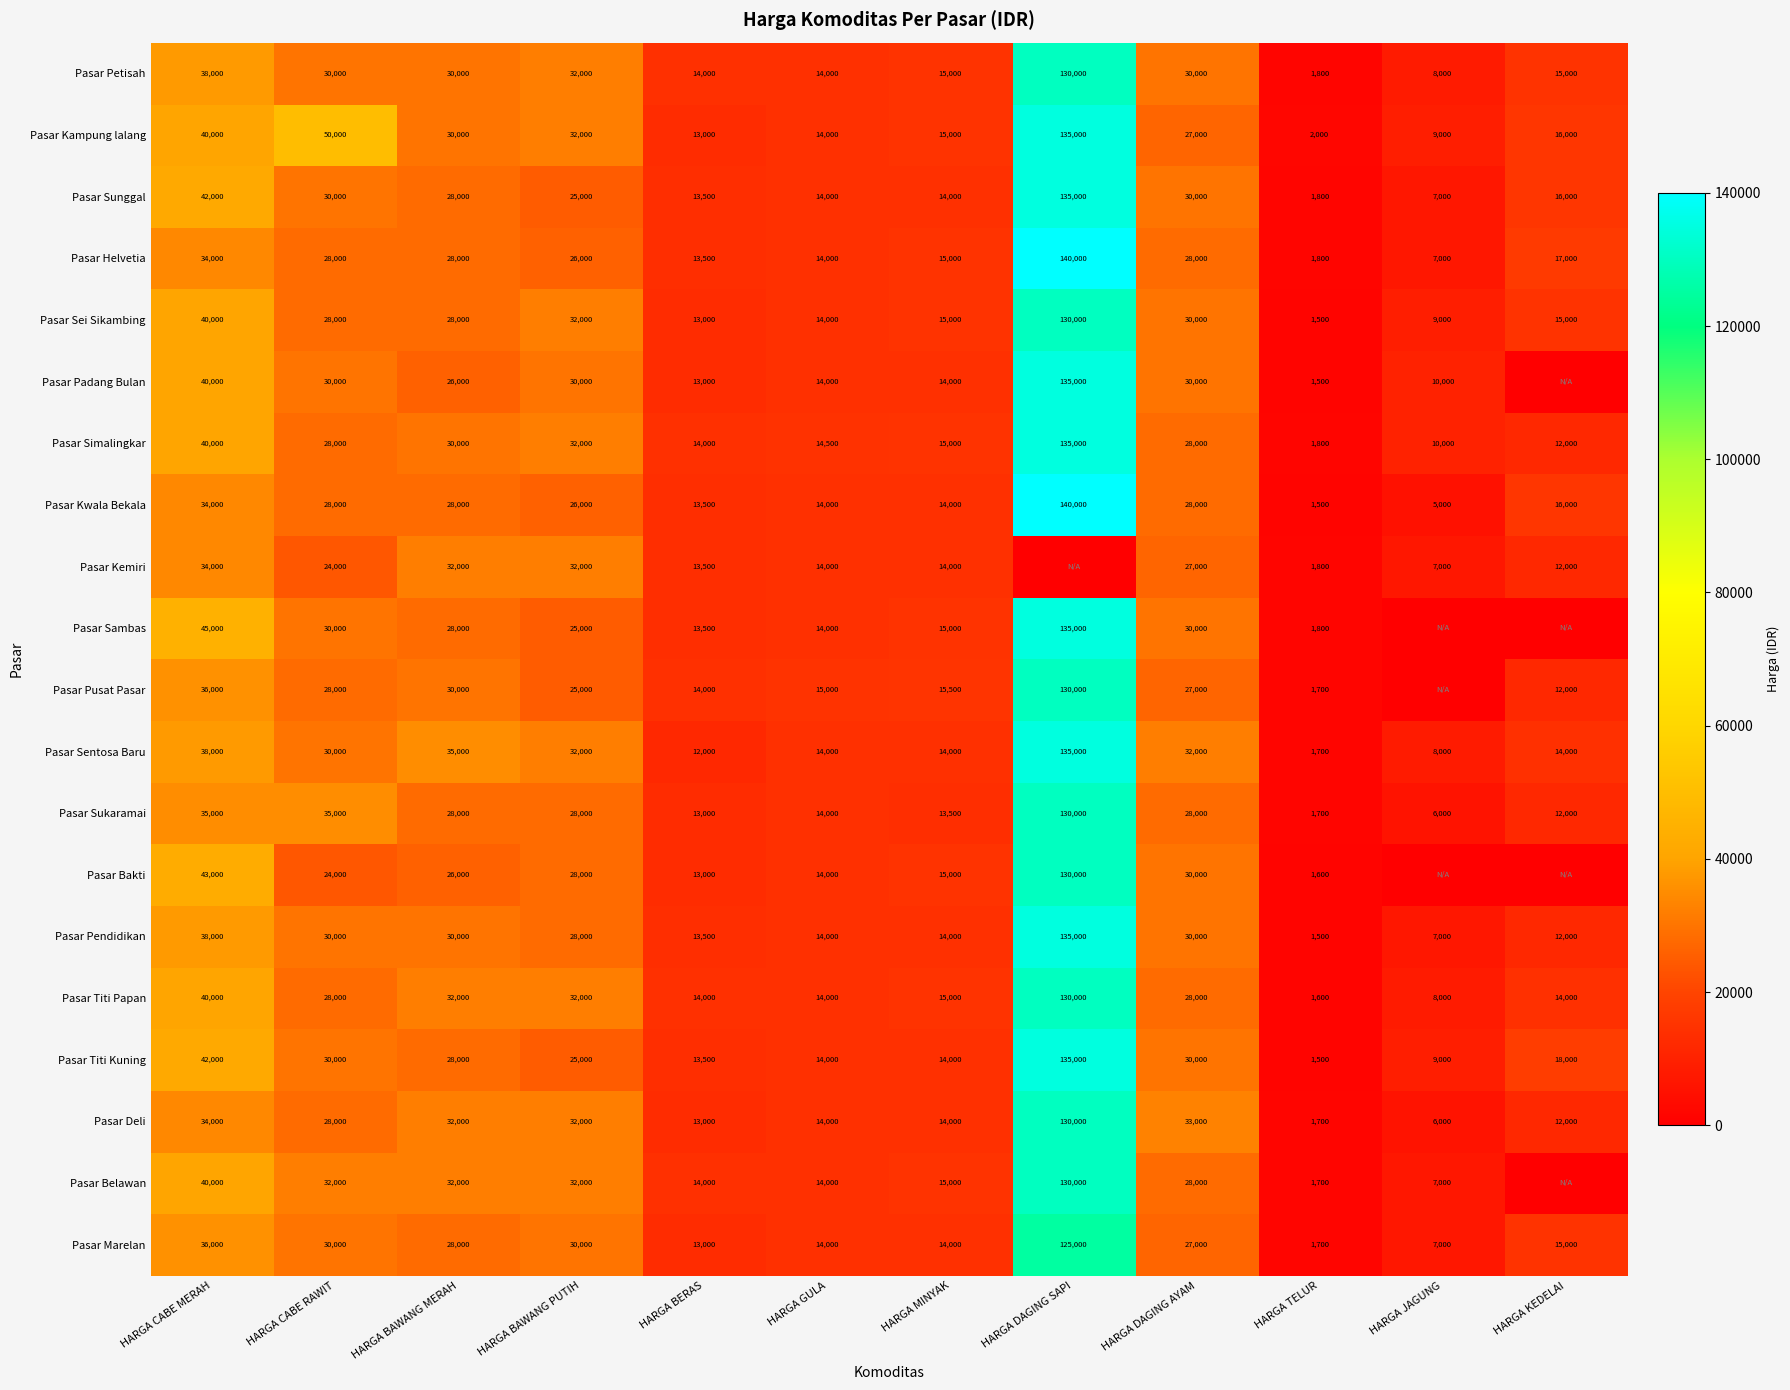

Between HARGA BAWANG PUTIH and HARGA TELUR, which series saw the biggest shift?

Pasar Sei Sikambing